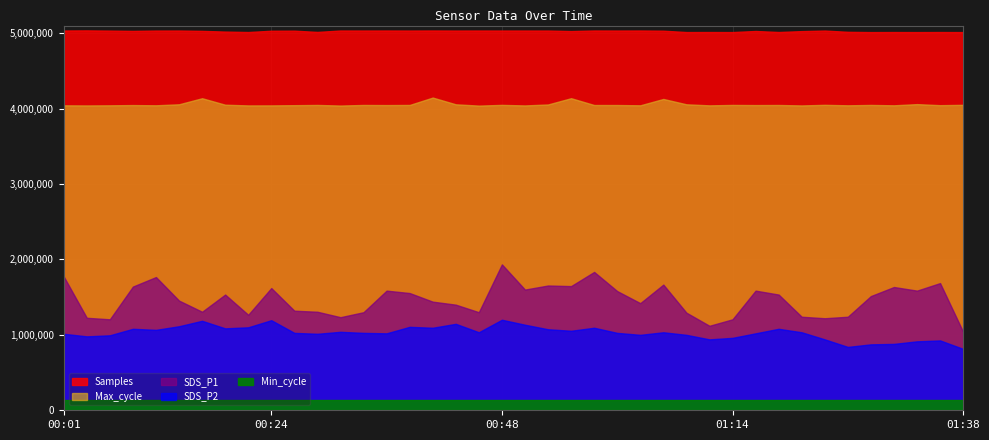

In SDS_P1, how many points are lower than both neighbors (excluding endpoints)?

11